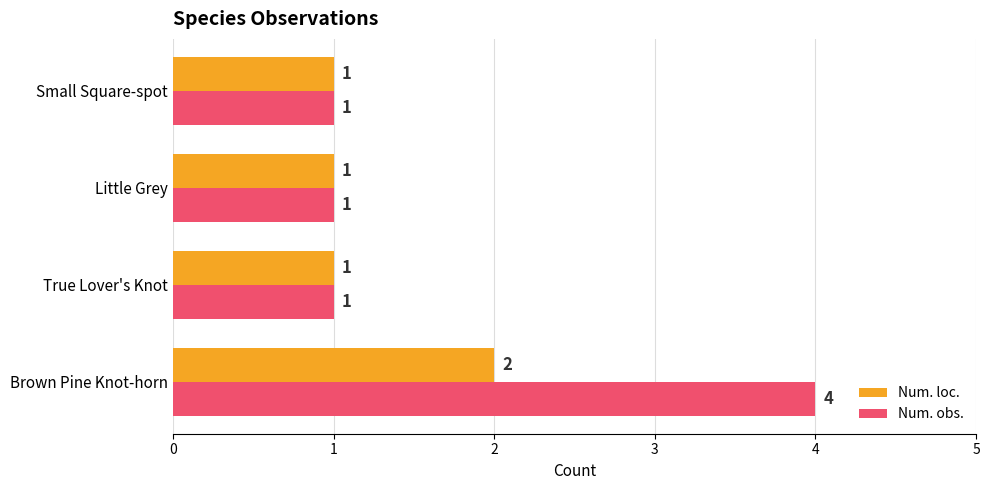

True or false: Num. loc. has a value of 3 at Brown Pine Knot-horn.

False